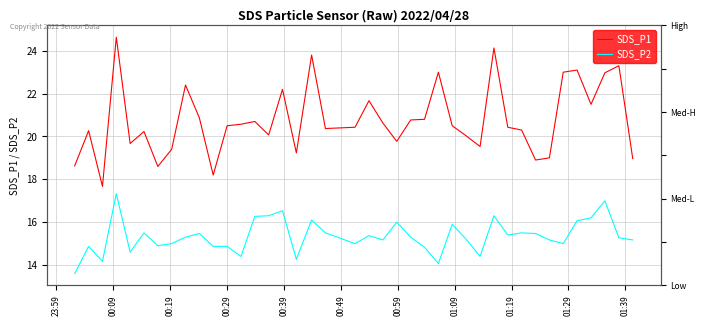

True or false: SDS_P2 has a value of 7.1 at 27.

False